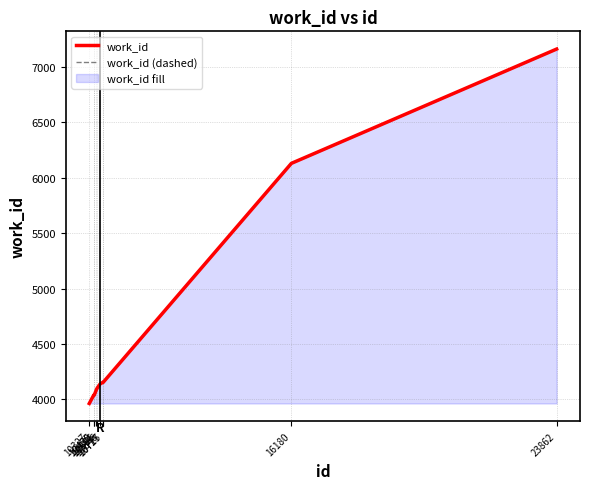

What is the total value across all series at 23862?

14326